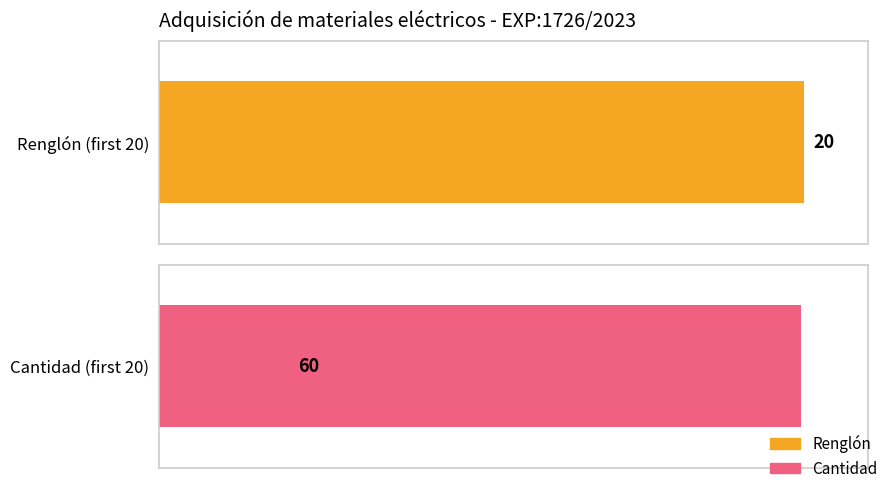

List the series in order of their overall mean, lowest first.

Renglón, Cantidad